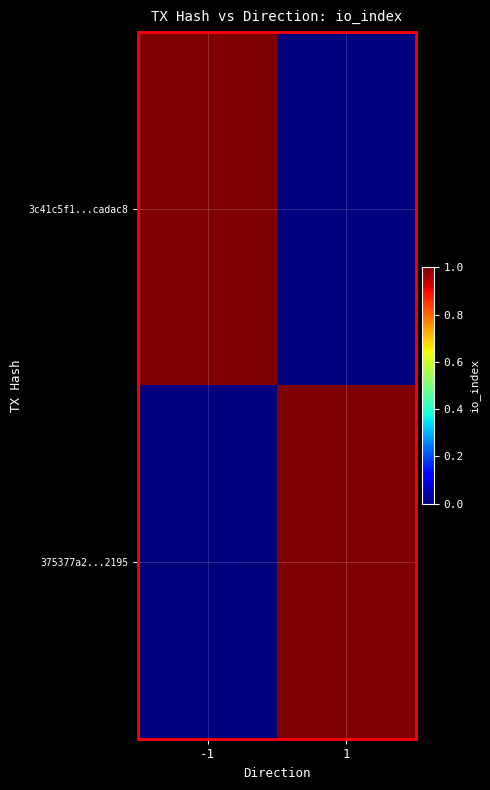

Reading left to right, list all the values displayed in this chart.

3c41c5f1...cadac8: -1=1	1=0
375377a2...2195: -1=0	1=1